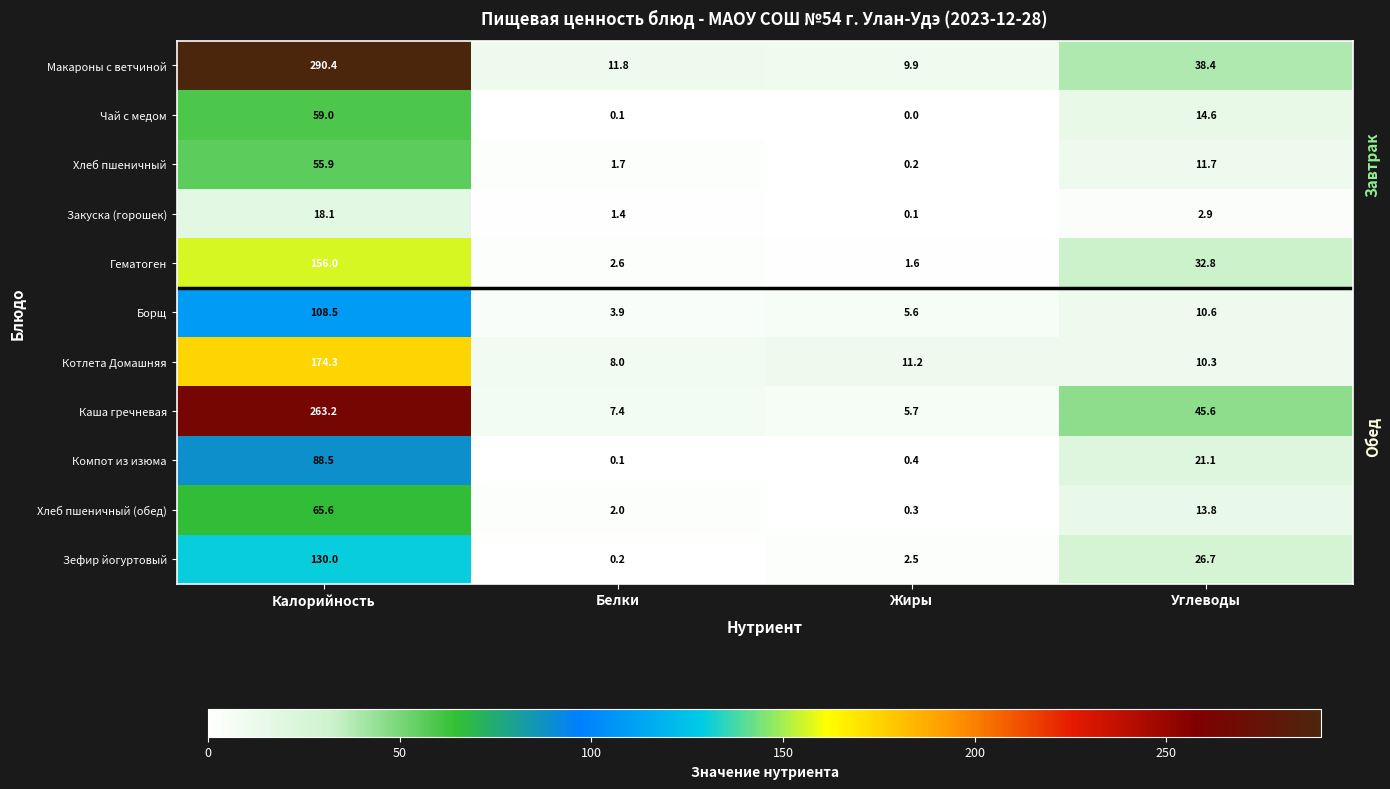

What is the maximum value for Компот из изюма?

88.5